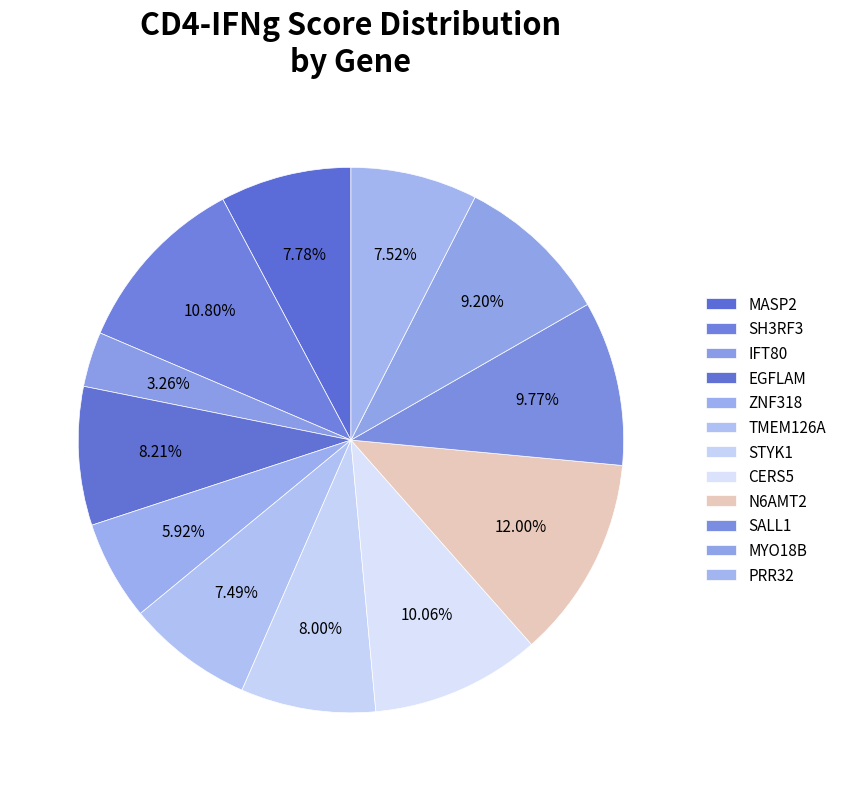

How many segments does this pie chart have?

12